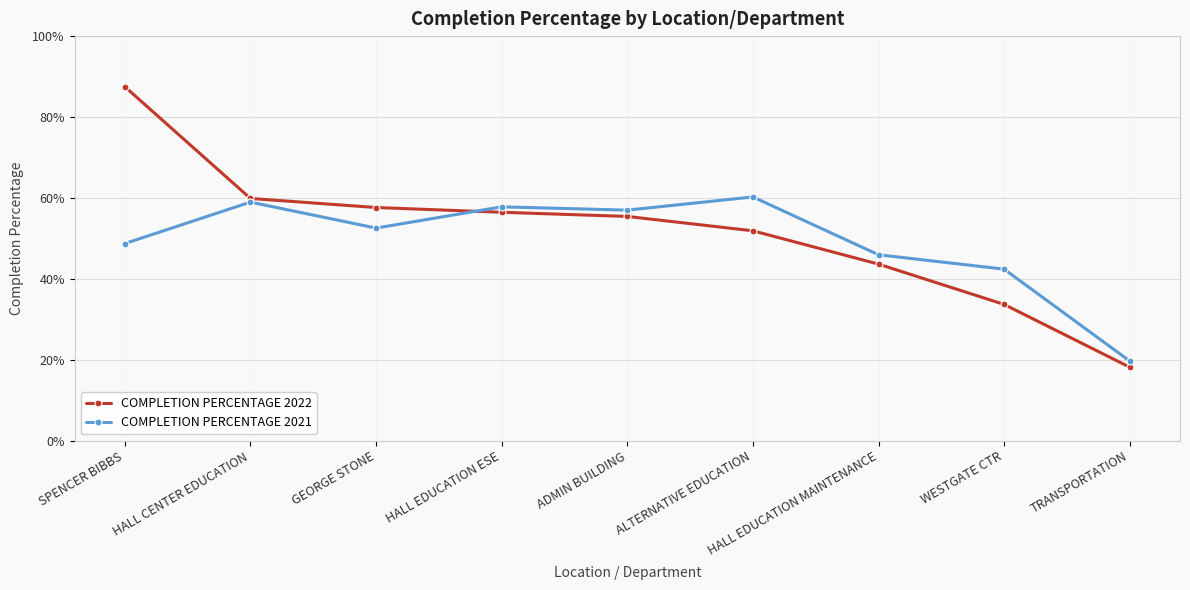

Which series changed the most between ADMIN BUILDING and TRANSPORTATION?

COMPLETION PERCENTAGE 2021